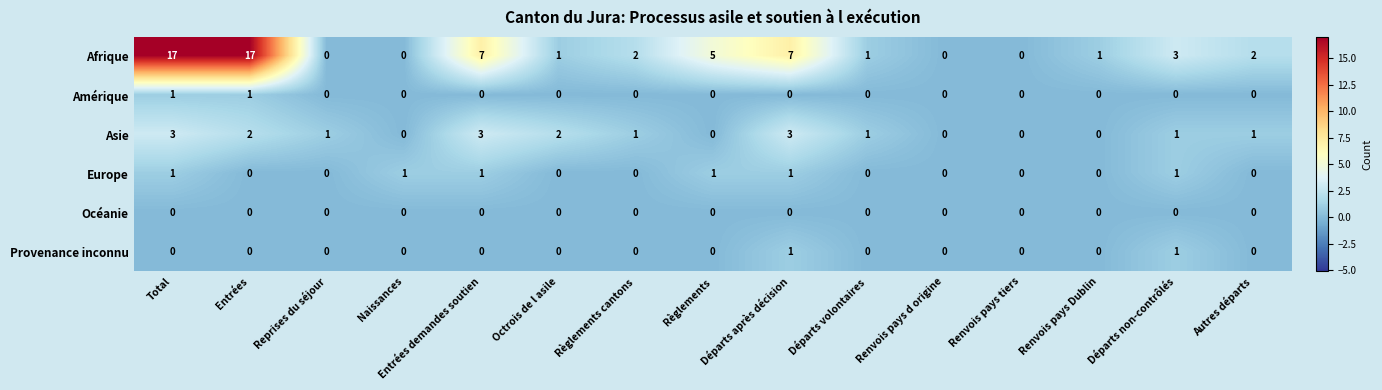

Is it true that Provenance inconnu equals -1 at Entrées demandes soutien?

False